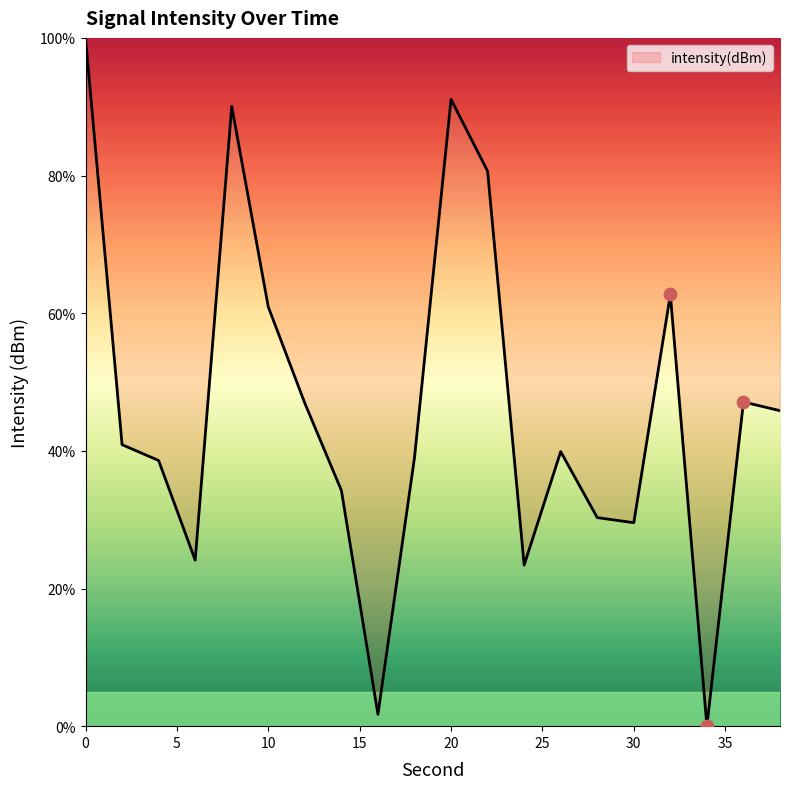

What is the greatest value displayed?

100.0